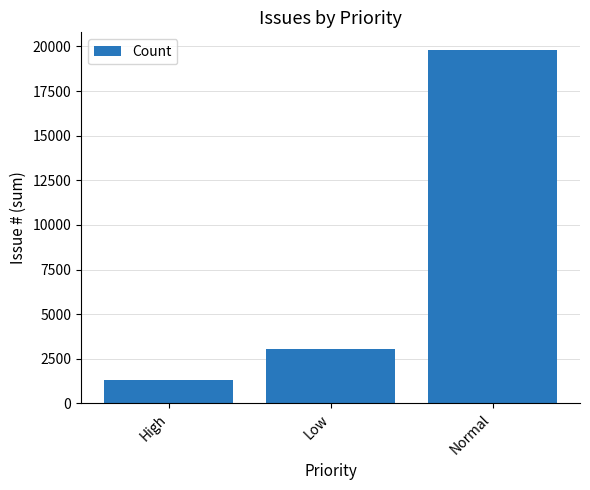

The chart shows a value of 32247 at Normal. True or false?

False